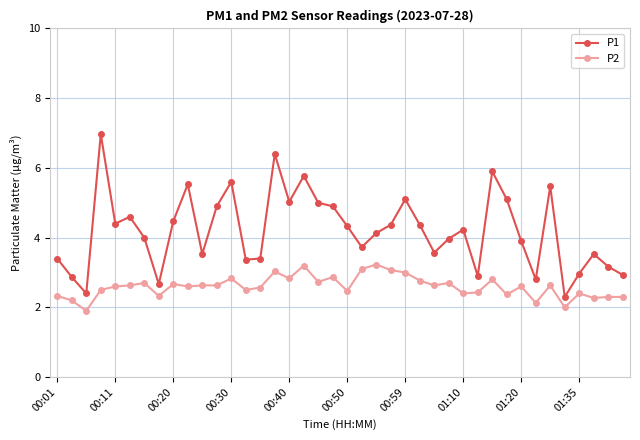

Rank the series by their maximum value, from highest to lowest.

P1, P2